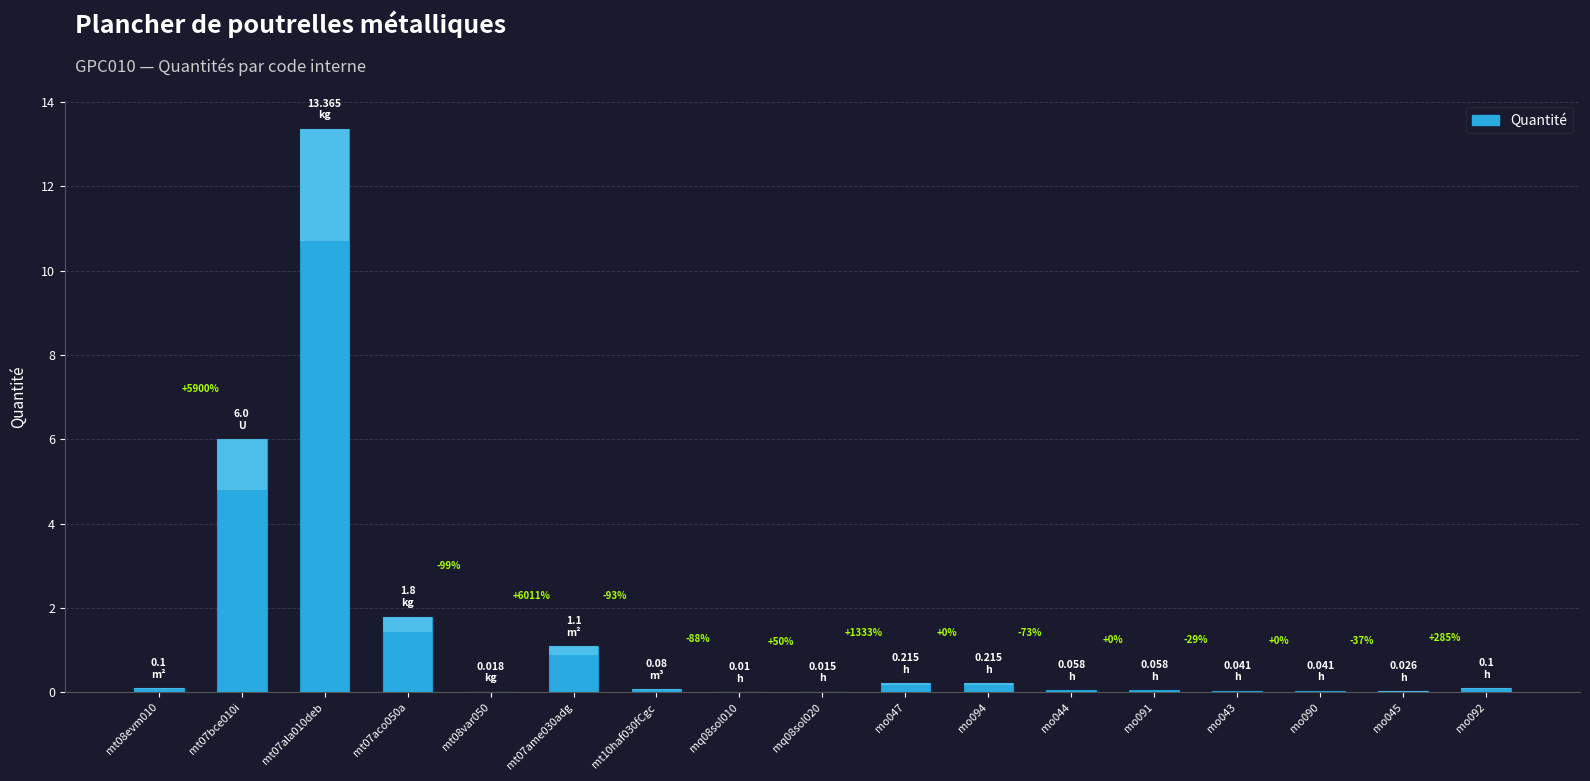

Reading left to right, what are all the values shown in this chart?

0.1	6.0	13.4	1.8	0.0	1.1	0.1	0.0	0.0	0.2	0.2	0.1	0.1	0.0	0.0	0.0	0.1